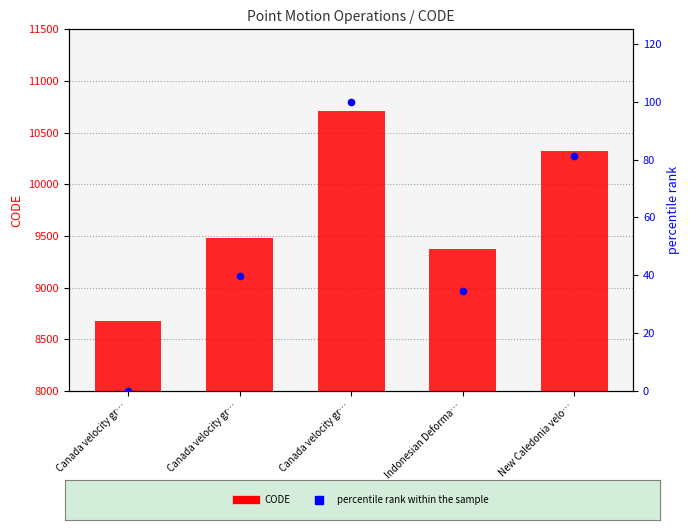

What are all the series names shown in the legend?

CODE, percentile rank within the sample